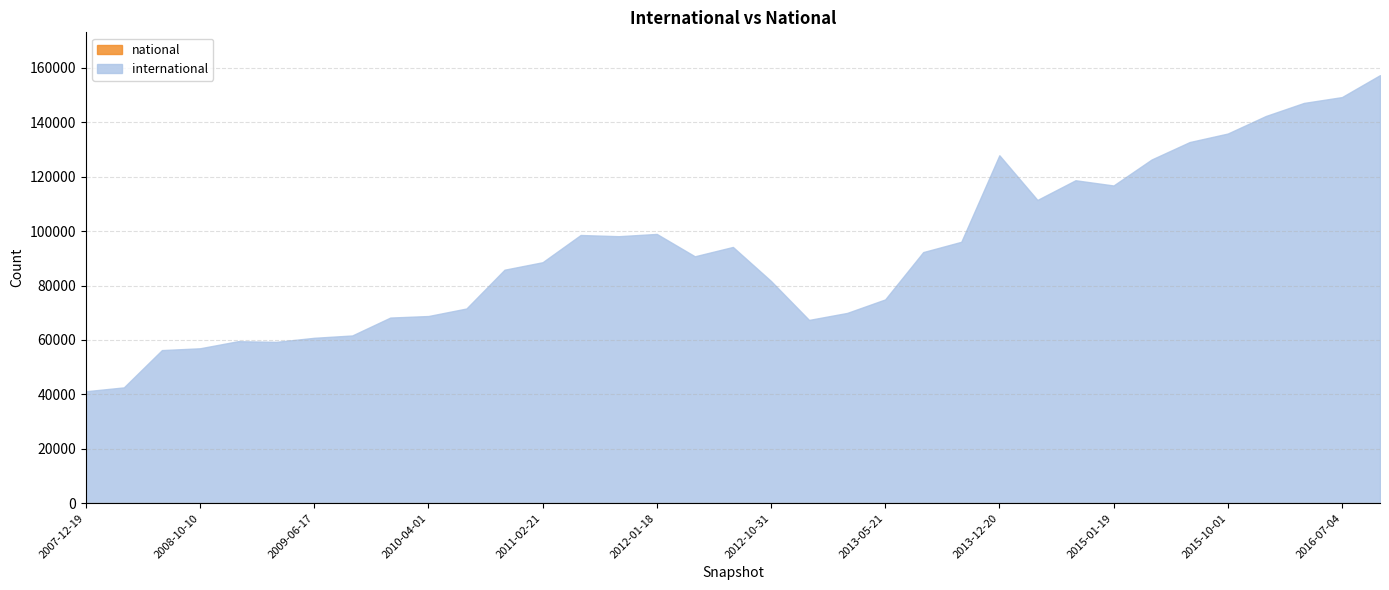

The national series shows 0 at 2013-05-21. True or false?

True